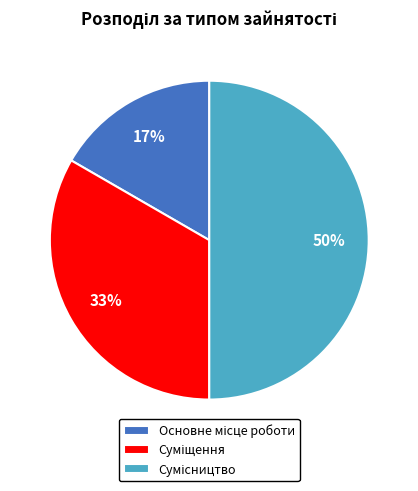

To the nearest percent, what is the difference between the largest and smallest slice percentages?

33%